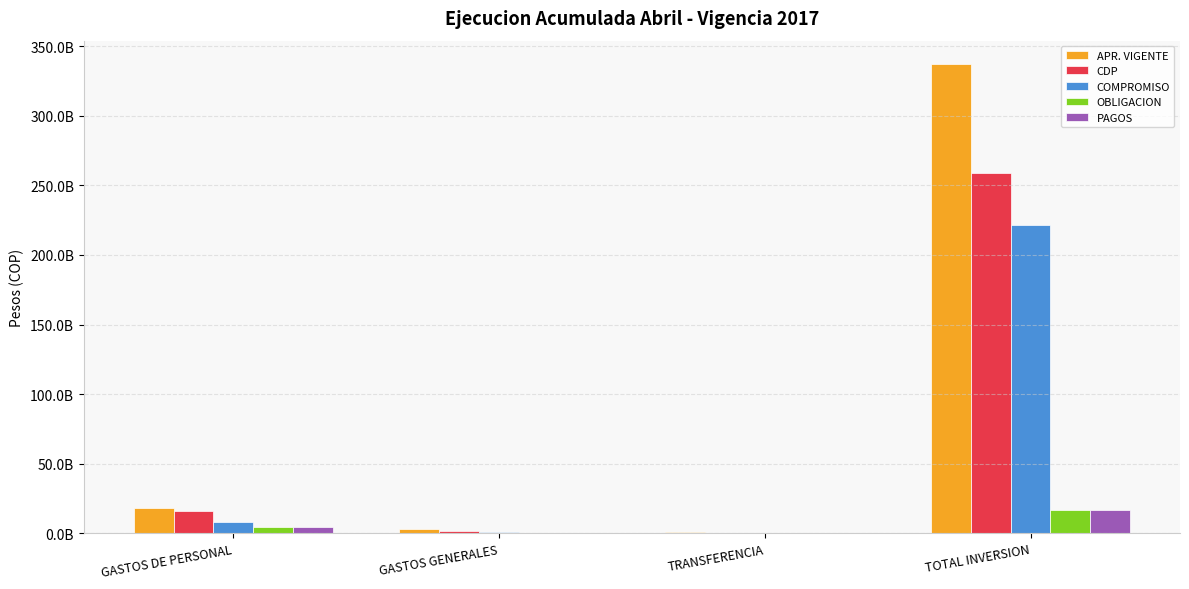

What is the minimum value for COMPROMISO?

133000000.0